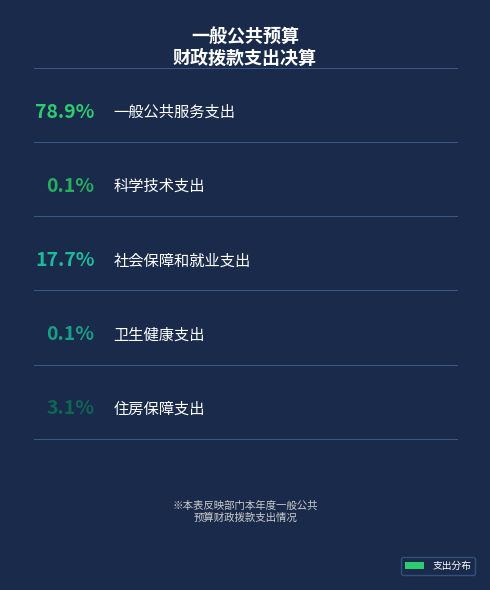

Do 科学技术支出 and 社会保障和就业支出 together represent more than half of the pie?

No